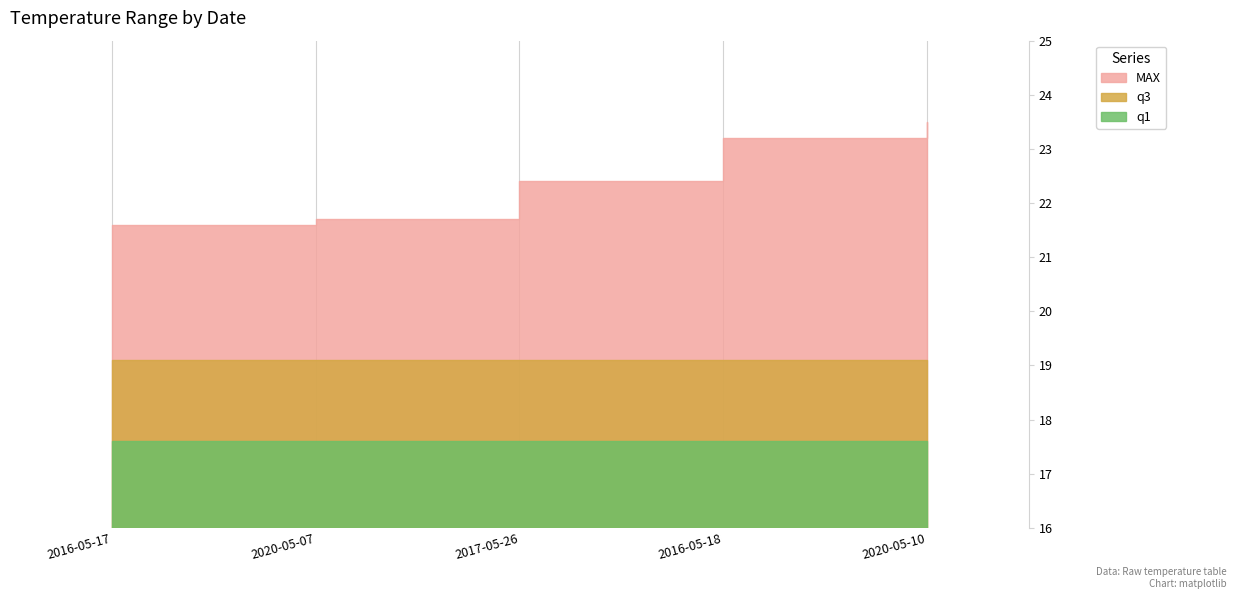

True or false: q1 and q3 cross at least once.

False